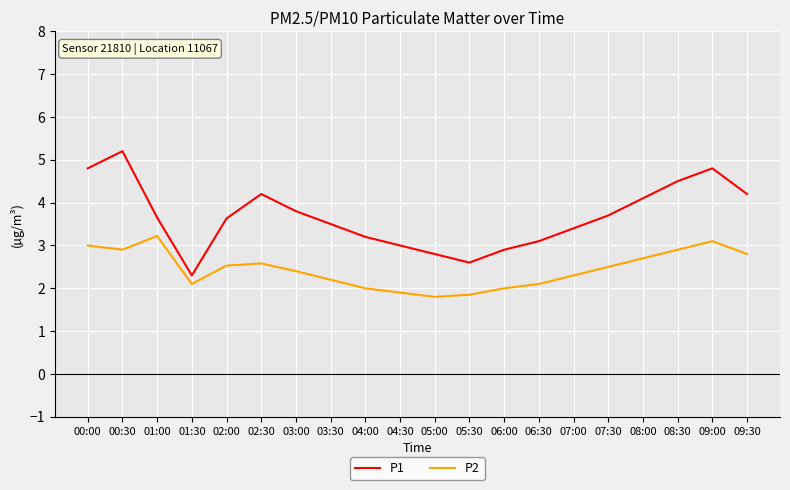

At which label does P1 reach its minimum?

01:30